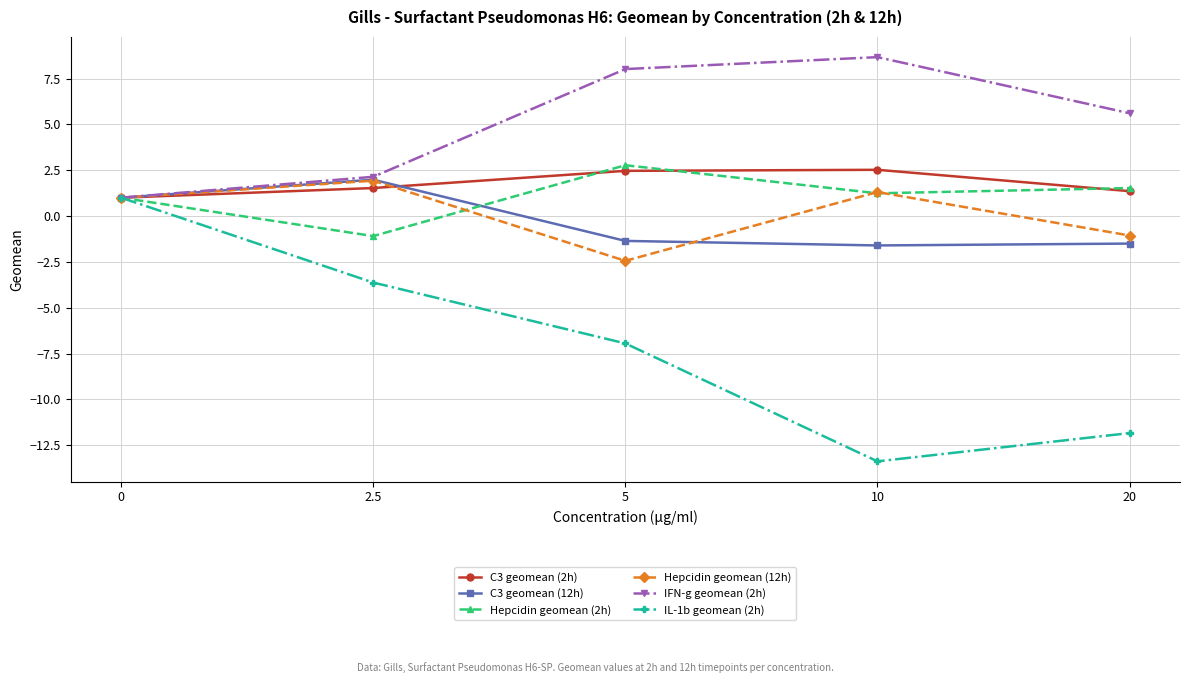

The value of Hepcidin geomean (2h) at 2.5 is -1.1. True or false?

True